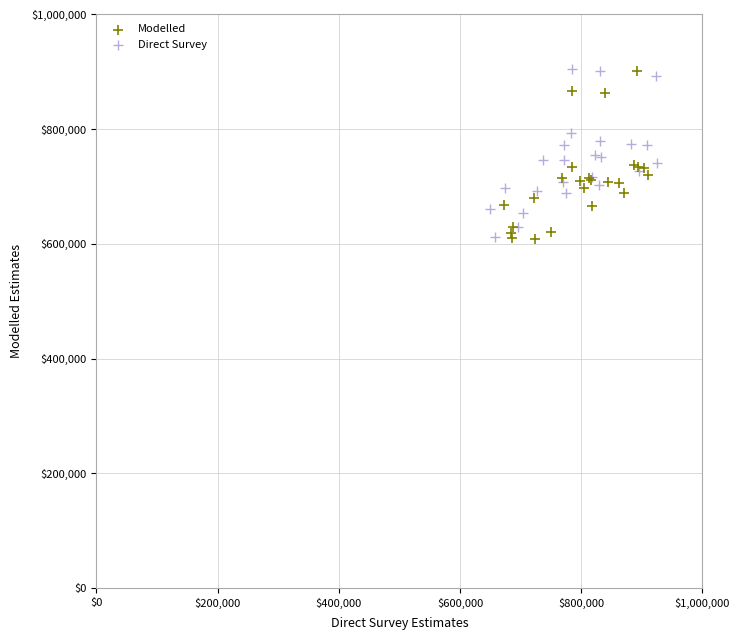

What are all the series names shown in the legend?

Modelled, Direct Survey